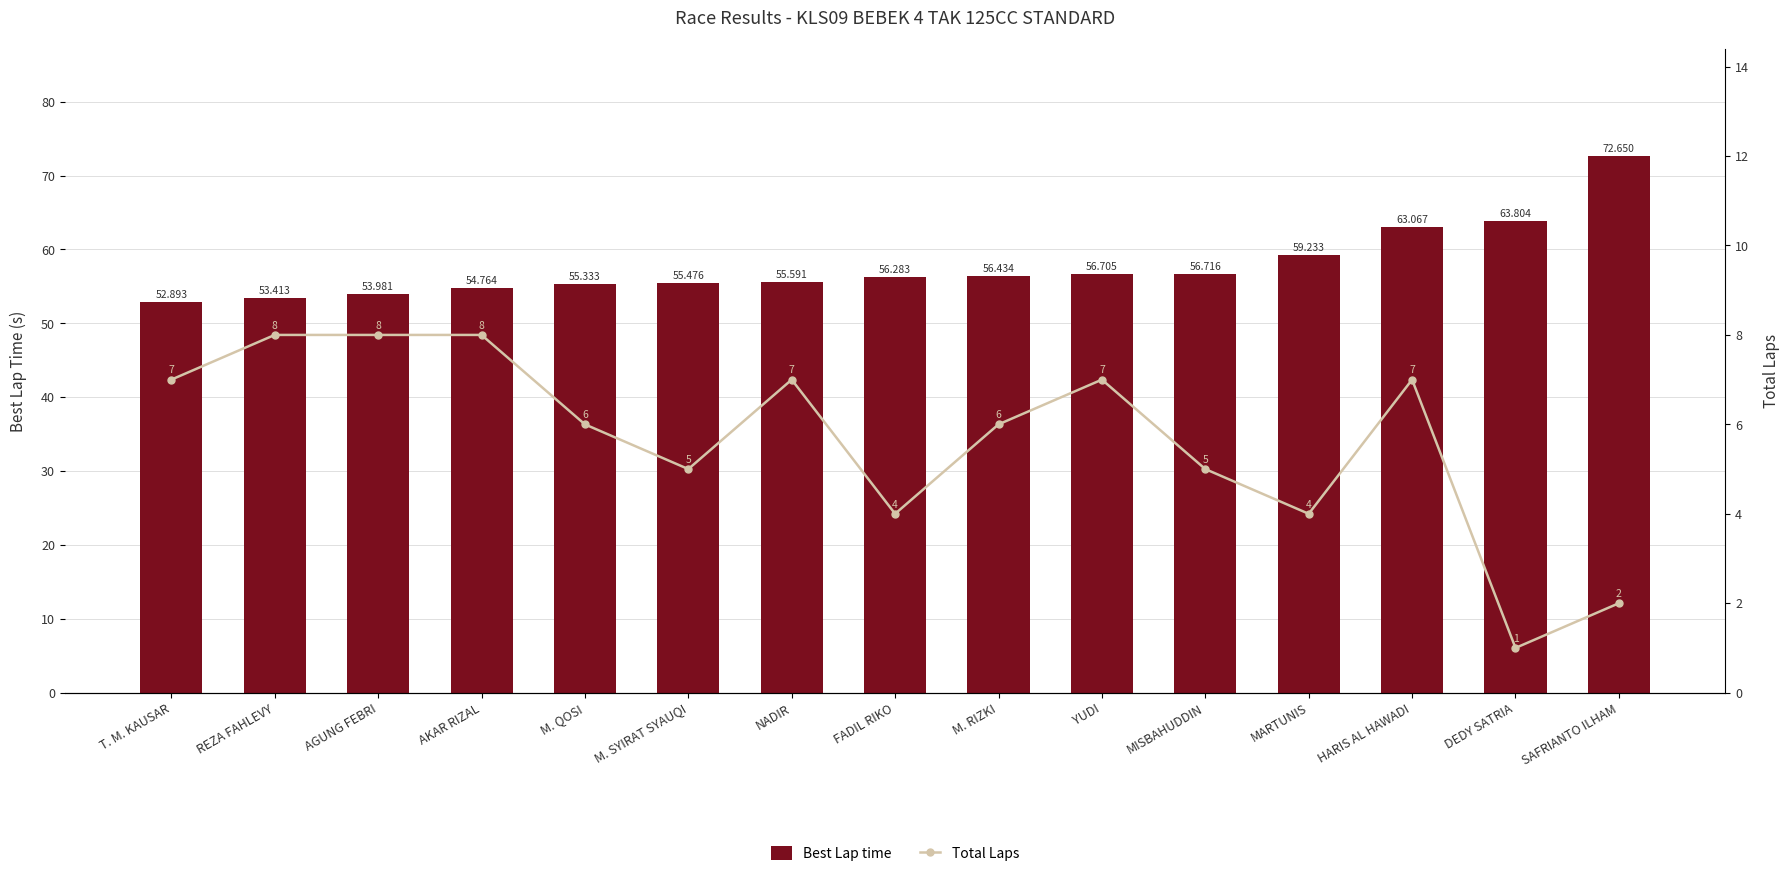

What is the maximum value shown in the chart?

72.7